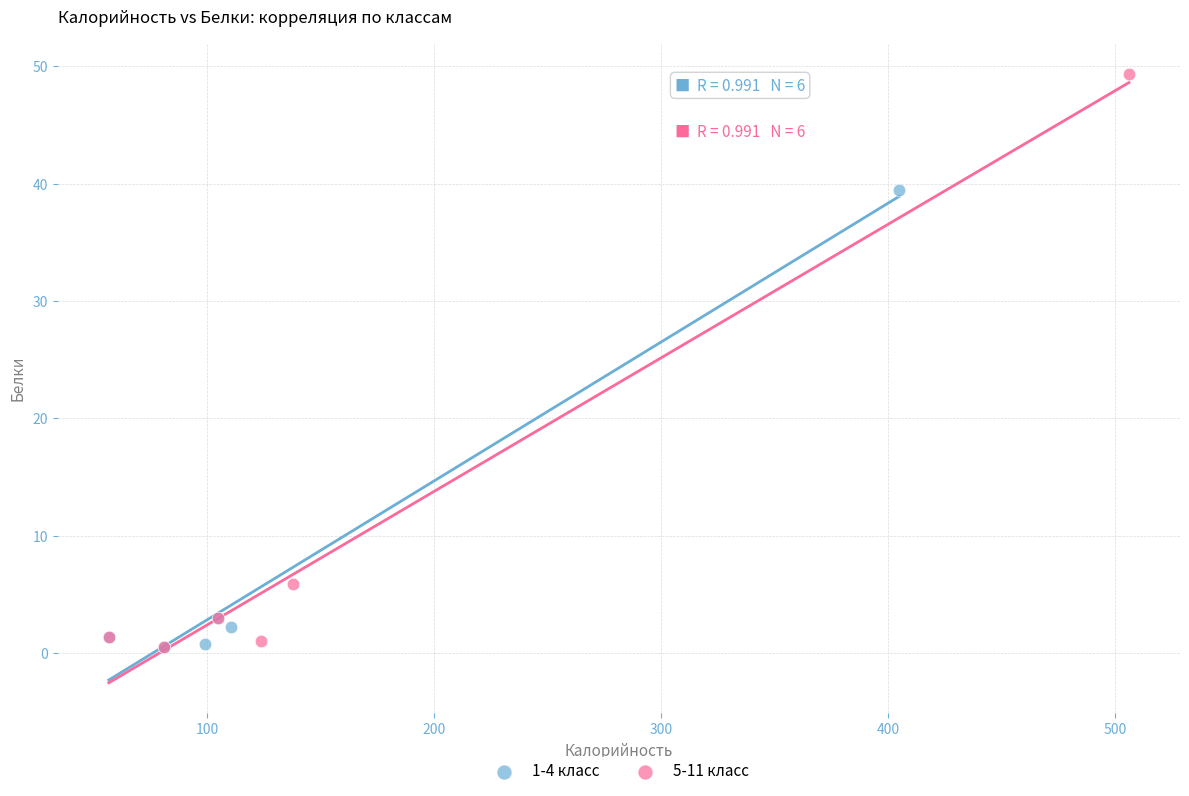

Which series has the widest spread of Y values?

5-11 класс